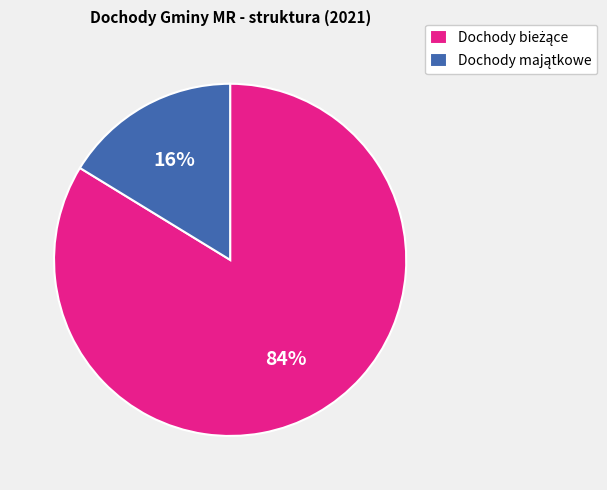

To the nearest percent, what is the average slice percentage?

50%